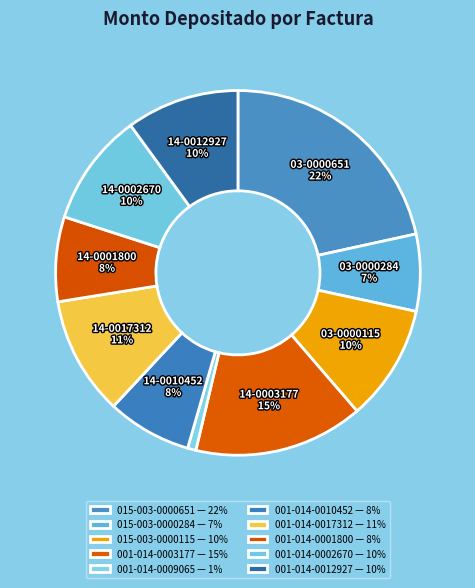

The 001-014-0017312 slice represents 3% of the pie. True or false?

False